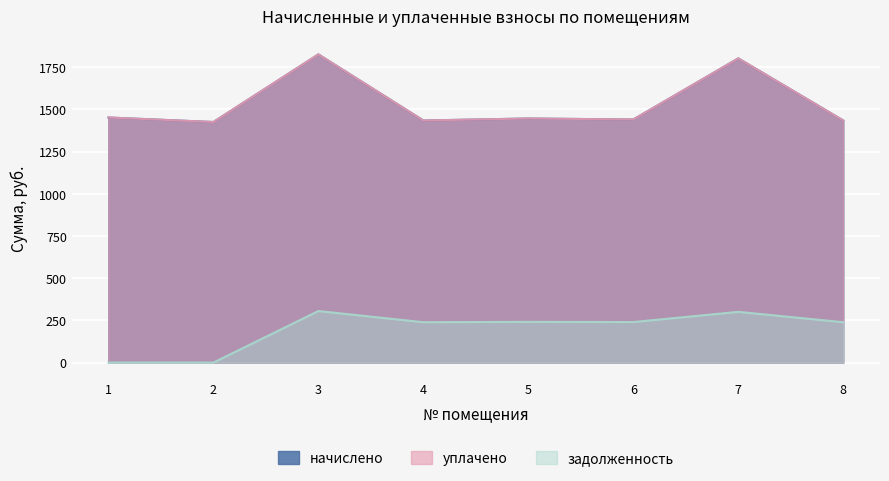

Reading left to right, extract all data points from this chart.

начислено: 1=1452.4	2=1425.6	3=1826.6	4=1434.5	5=1446.4	6=1440.5	7=1802.8	8=1434.5
уплачено: 1=1452.4	2=1425.6	3=1826.6	4=1434.5	5=1446.4	6=1440.5	7=1802.8	8=1434.5
задолженность: 1=0.0	2=0.0	3=305.3	4=239.1	5=241.1	6=240.1	7=300.5	8=239.1